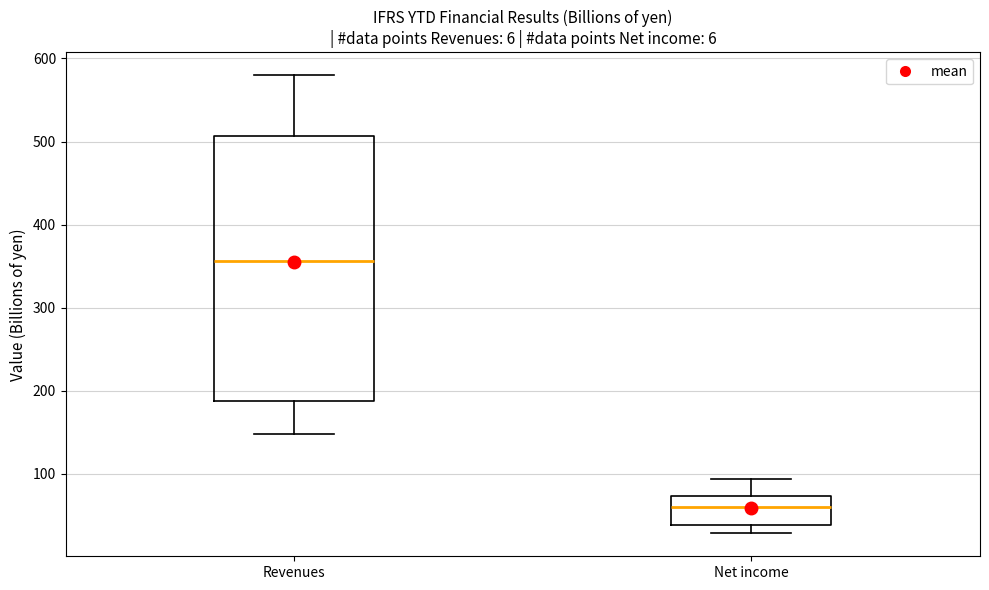

Reading left to right, read every box against the y-axis: the position of its median line, the range the box covers, and the ends of its whiskers. The values are not printed on the chart, so give them approximately, as read against the axis.

Revenues: median 360, box 190 to 510, whiskers 150 to 580
Net income: median 60, box 40 to 70, whiskers 30 to 90